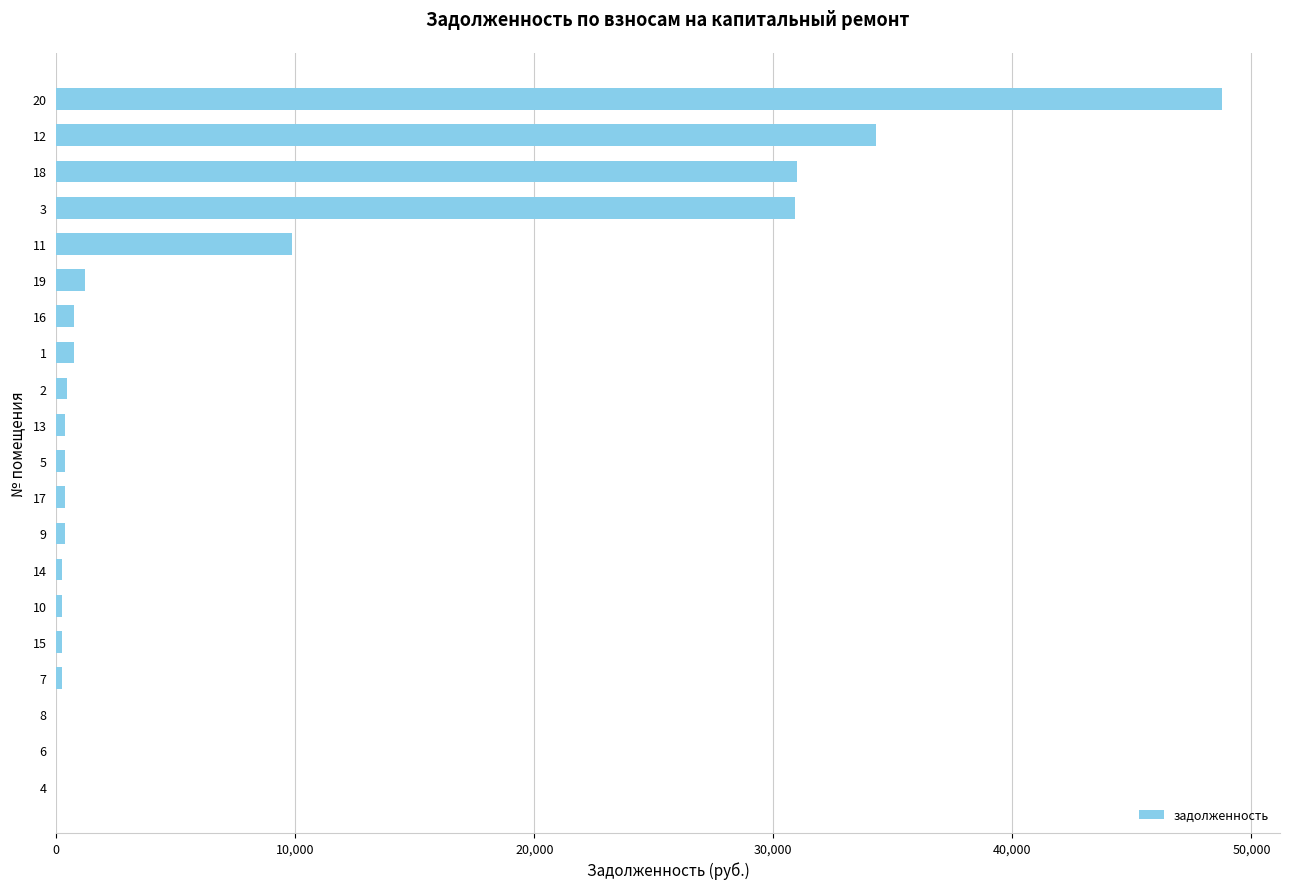

What is the greatest value displayed?

48758.9